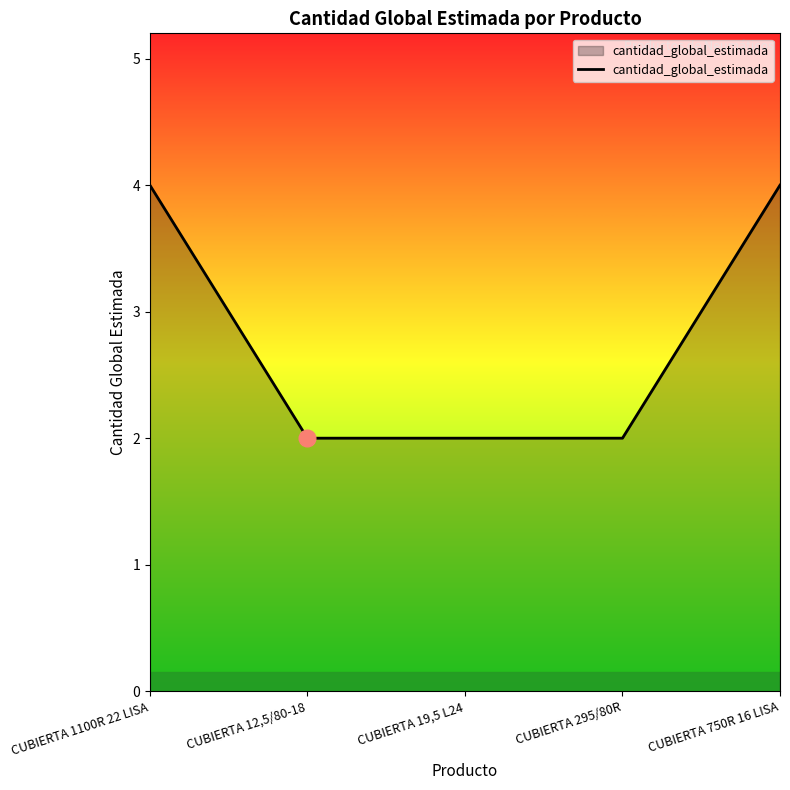

What is the maximum value shown in the chart?

4